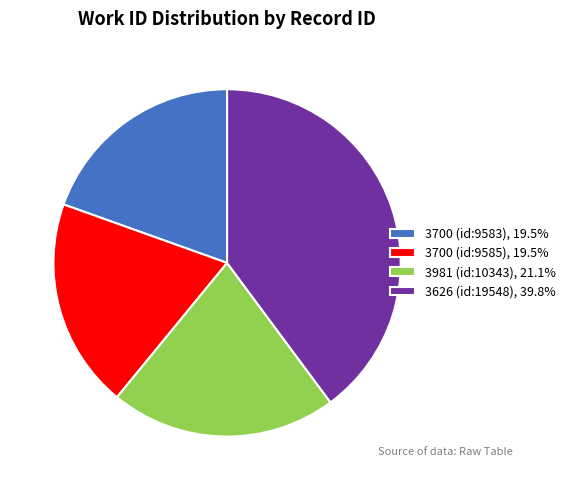

How many slices are in this pie chart?

4